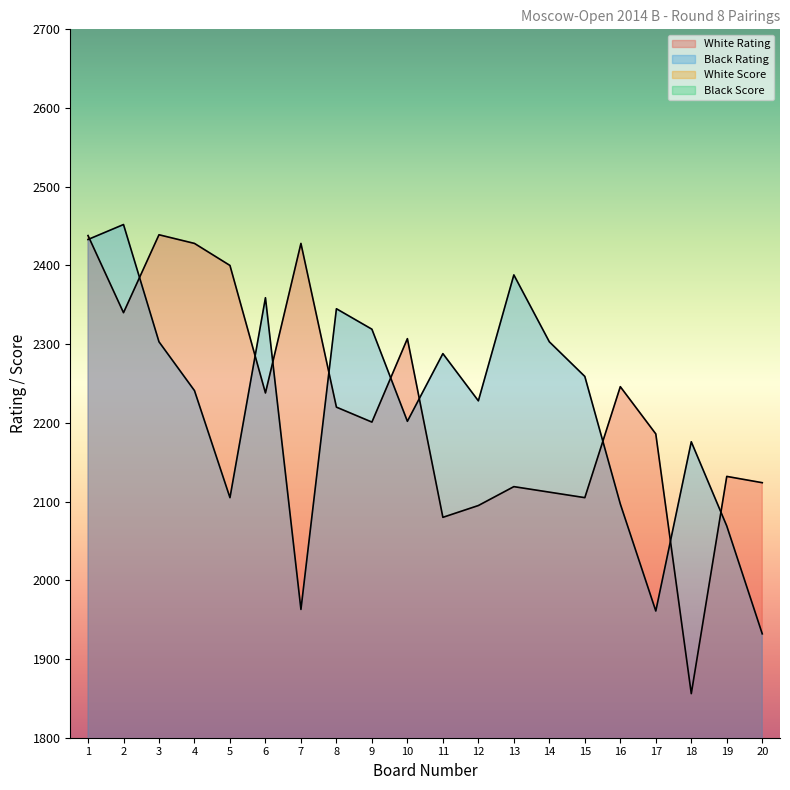

Reading left to right, transcribe all the data shown in this chart.

White Rating: 2438.0	2340.0	2439.0	2428.0	2400.0	2238.0	2428.0	2220.0	2201.0	2307.0	2080.0	2095.0	2119.0	2112.0	2105.0	2246.0	2186.0	1856.0	2132.0	2124.0
Black Rating: 2433.0	2452.0	2303.0	2241.0	2105.0	2359.0	1963.0	2345.0	2319.0	2202.0	2288.0	2228.0	2388.0	2303.0	2259.0	2097.0	1961.0	2176.0	2069.0	1932.0
White Score: 5.5	5.5	5.5	5.5	5.5	5.5	5.0	5.0	5.0	5.0	5.0	5.0	4.5	4.5	4.5	4.5	4.5	4.5	4.5	4.5
Black Score: 6.5	5.5	5.5	5.5	5.5	5.5	5.0	5.0	5.0	5.0	5.0	5.0	4.5	4.5	4.5	4.5	4.5	4.5	4.5	4.5